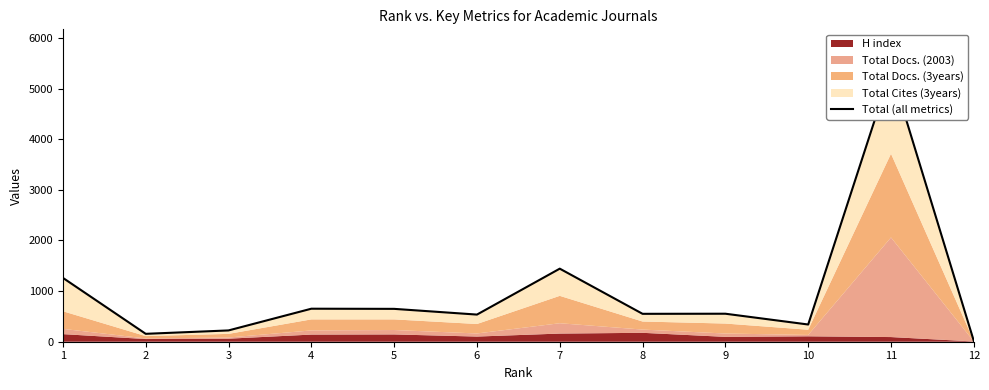

What is the sum of all values?

11744